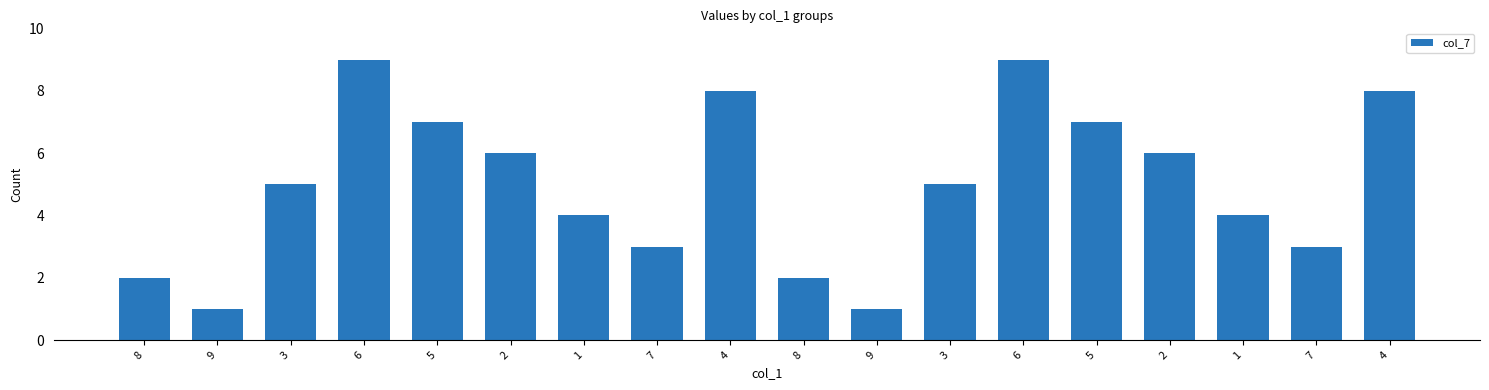

What is the label of the 4th bar from the left?

6